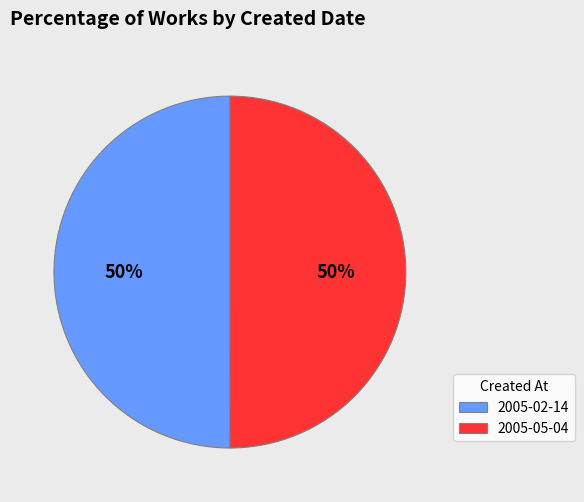

Do 2005-02-14 and 2005-05-04 together represent more than half of the pie?

Yes